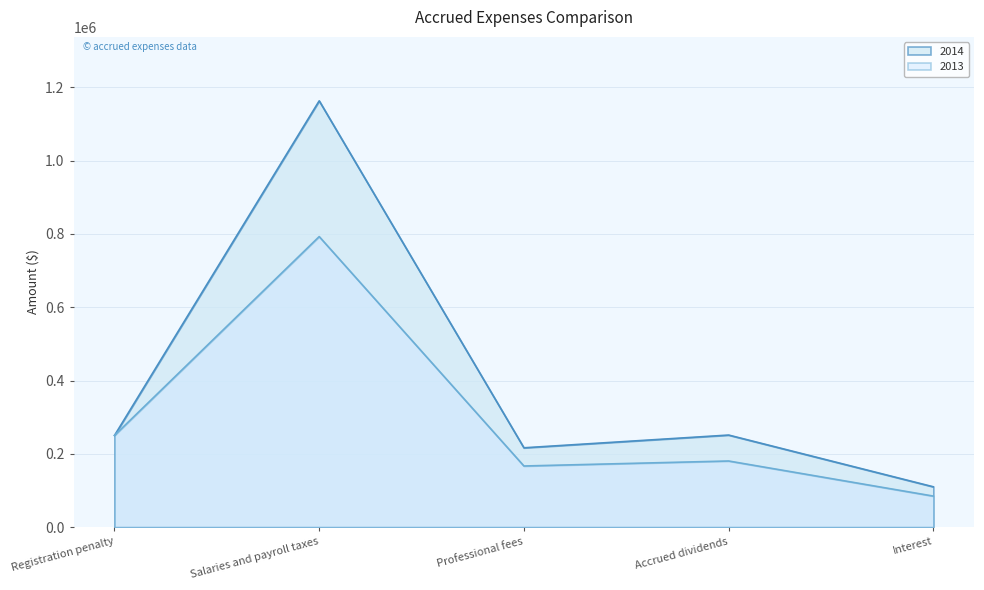

True or false: 2014 and 2013 cross at least once.

False